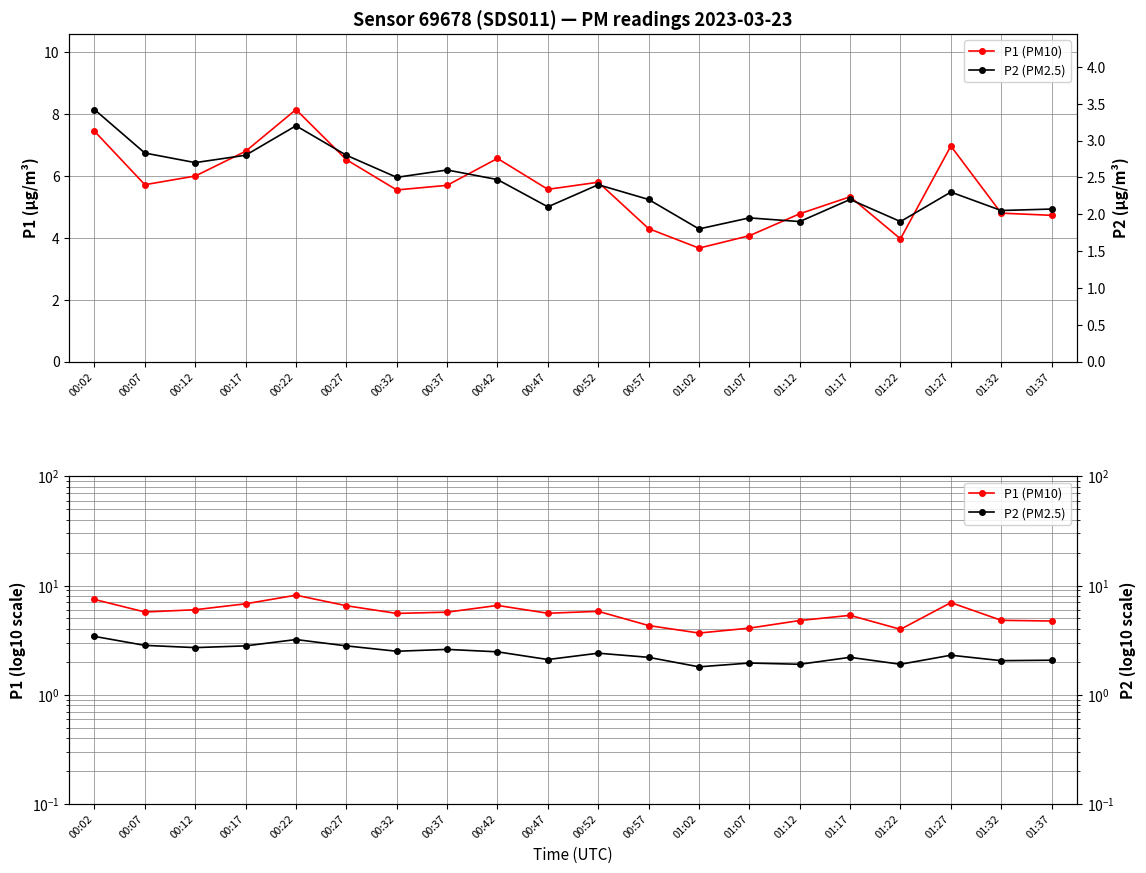

Rank the categories by P1 (PM10) value from highest to lowest.

00:22, 00:02, 01:27, 00:17, 00:42, 00:27, 00:12, 00:52, 00:07, 00:37, 00:47, 00:32, 01:17, 01:32, 01:12, 01:37, 00:57, 01:07, 01:22, 01:02